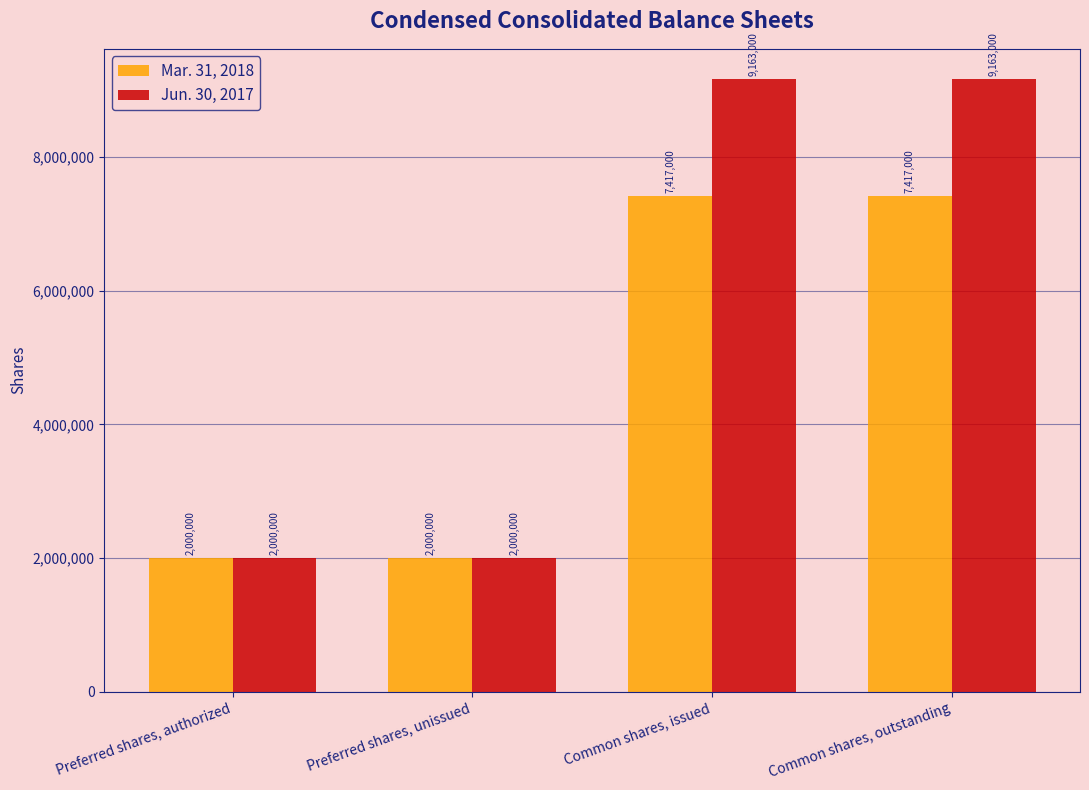

How many bars are there in each group?

2